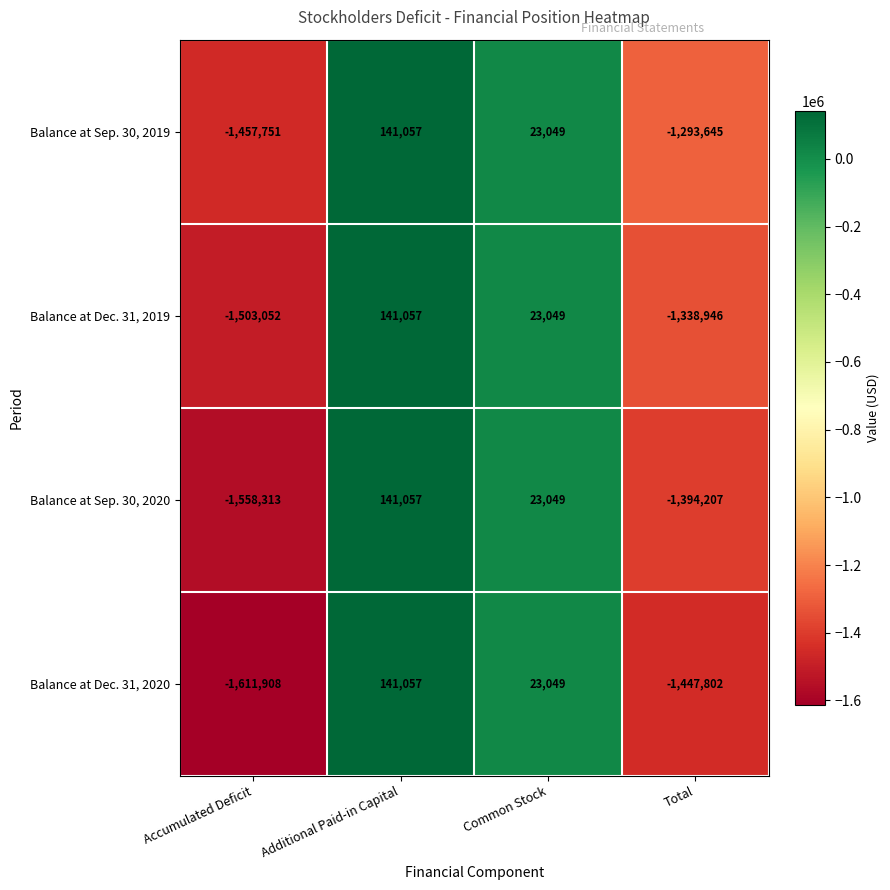

At which category does the chart reach its minimum across all series?

Accumulated Deficit